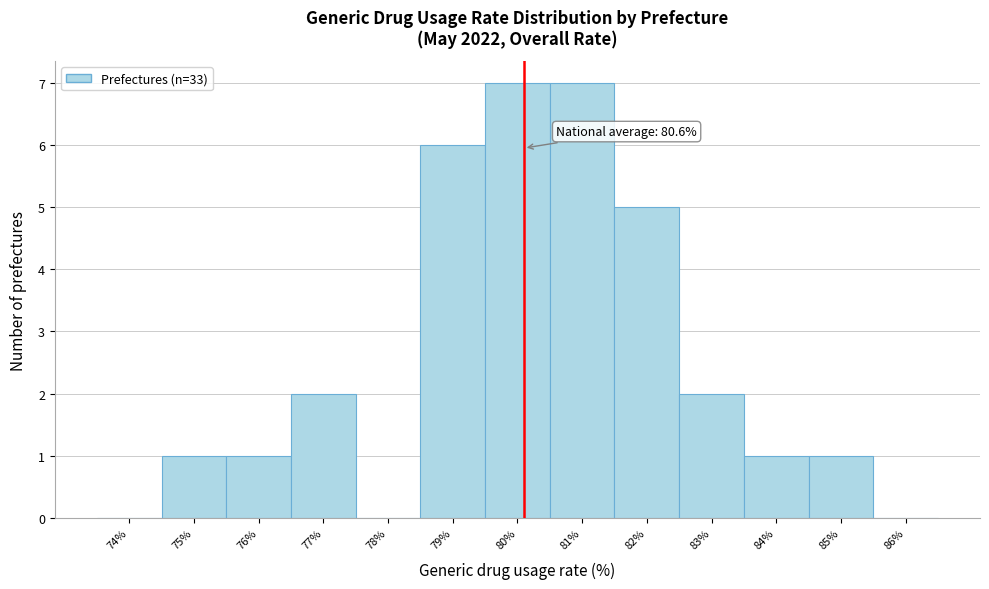

Reading right to left, list all the values displayed in this chart.

86%=0	85%=1	84%=1	83%=2	82%=5	81%=7	80%=7	79%=6	78%=0	77%=2	76%=1	75%=1	74%=0